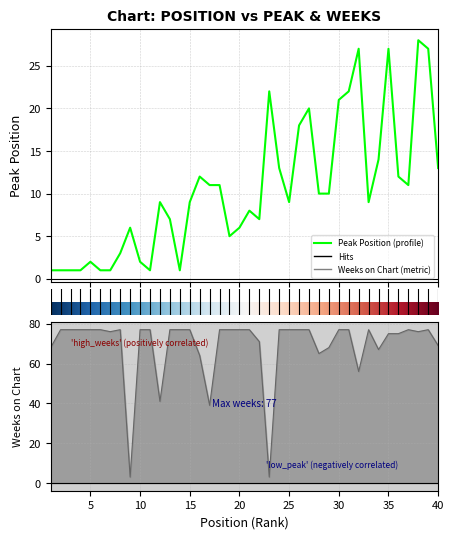

How many distinct data groups are displayed?

2